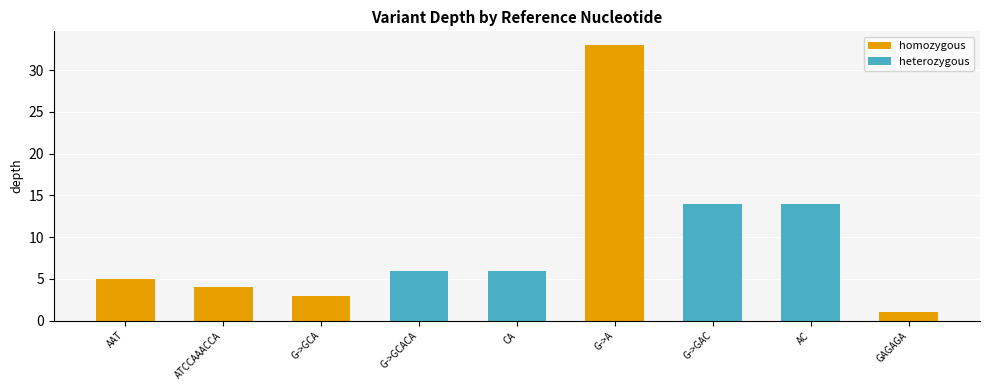

Reading left to right, transcribe all the data shown in this chart.

AAT=5	ATCCAAACCA=4	G->GCA=3	G->GCACA=6	CA=6	G->A=33	G->GAC=14	AC=14	GAGAGA=1